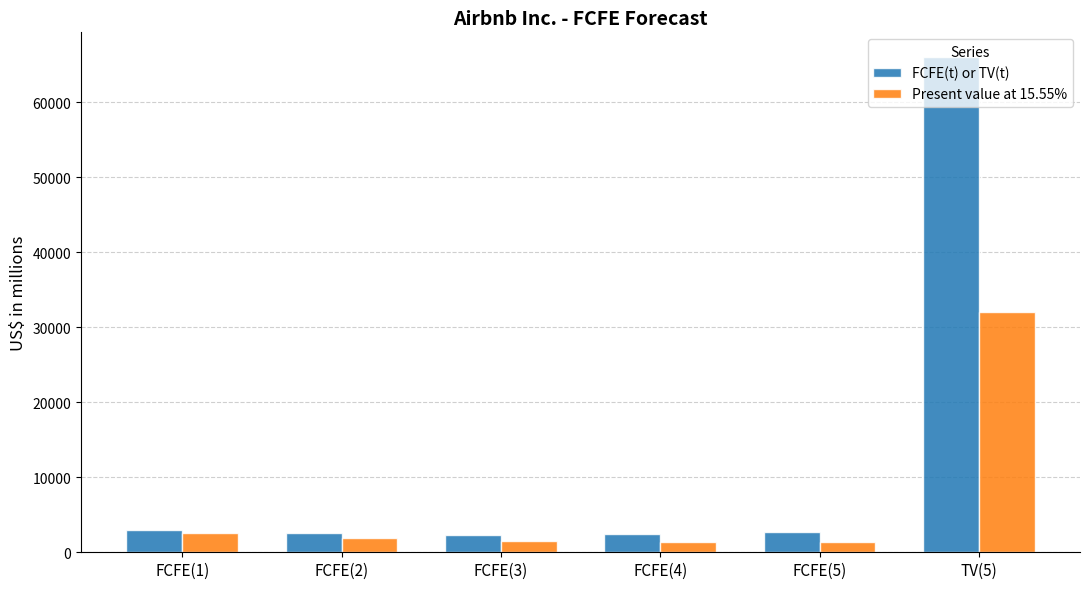

Which series has the widest spread of values?

FCFE(t) or TV(t)